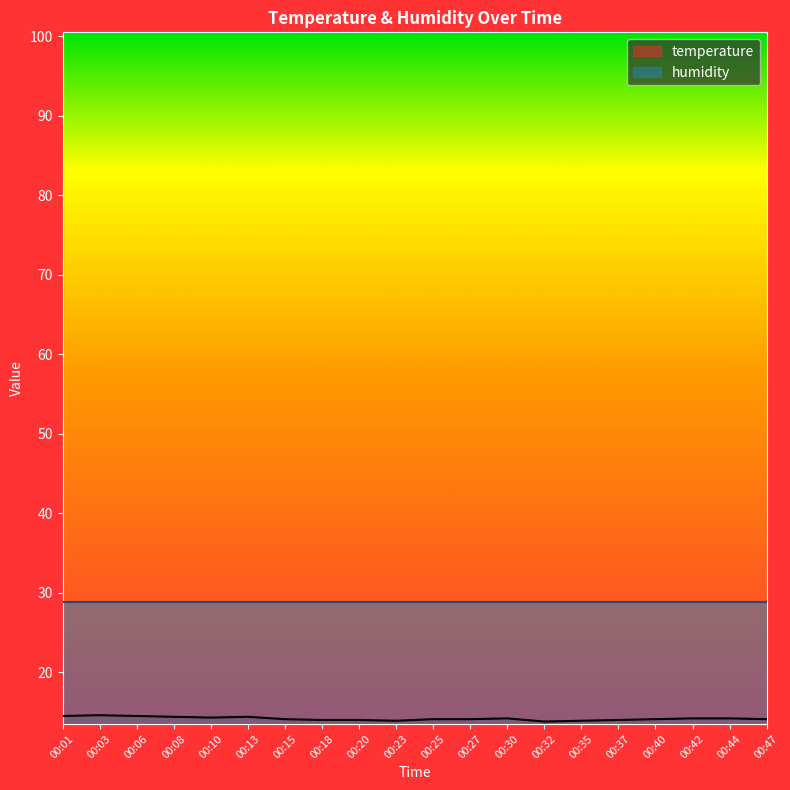

Rank the categories by value from highest to lowest.

00:03, 00:01, 00:06, 00:08, 00:13, 00:10, 00:30, 00:42, 00:44, 00:15, 00:25, 00:27, 00:40, 00:47, 00:18, 00:20, 00:37, 00:23, 00:35, 00:32